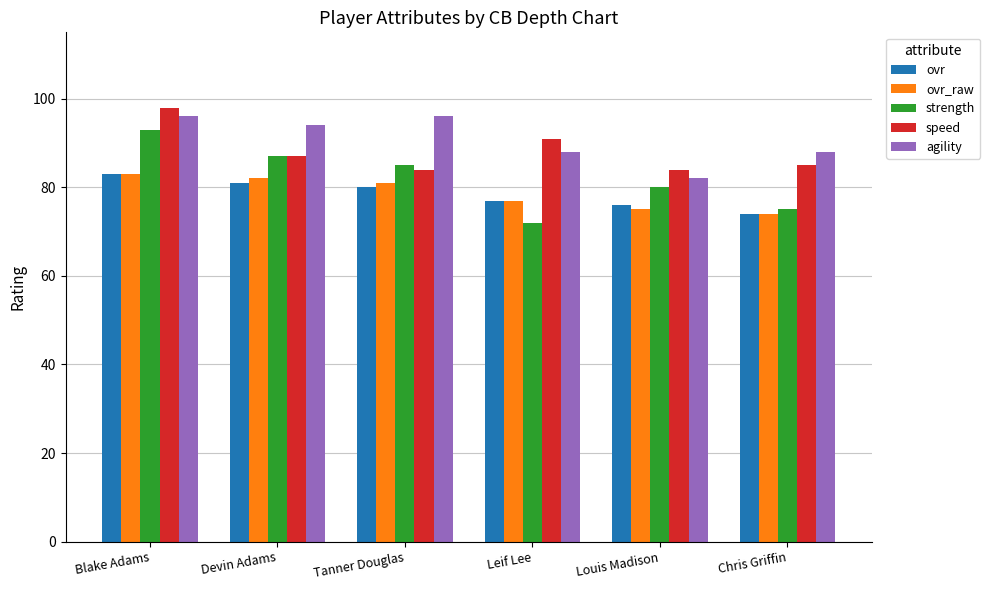

How many bars are there in total?

30